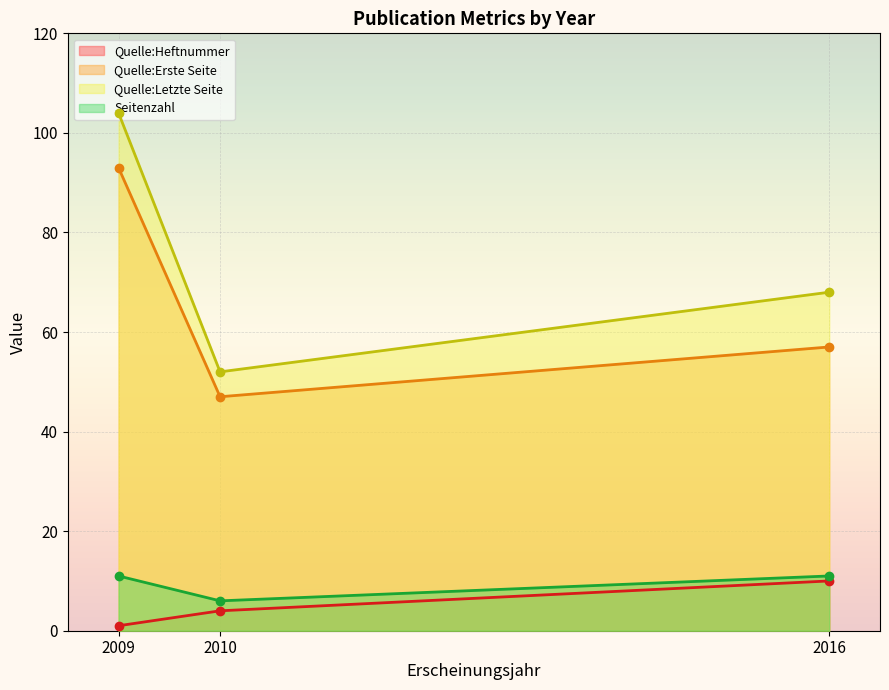

At which label is Seitenzahl closest to 8?

2010